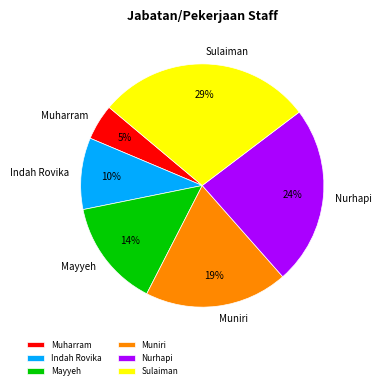

To the nearest percent, what percentage of the pie is Sulaiman?

29%